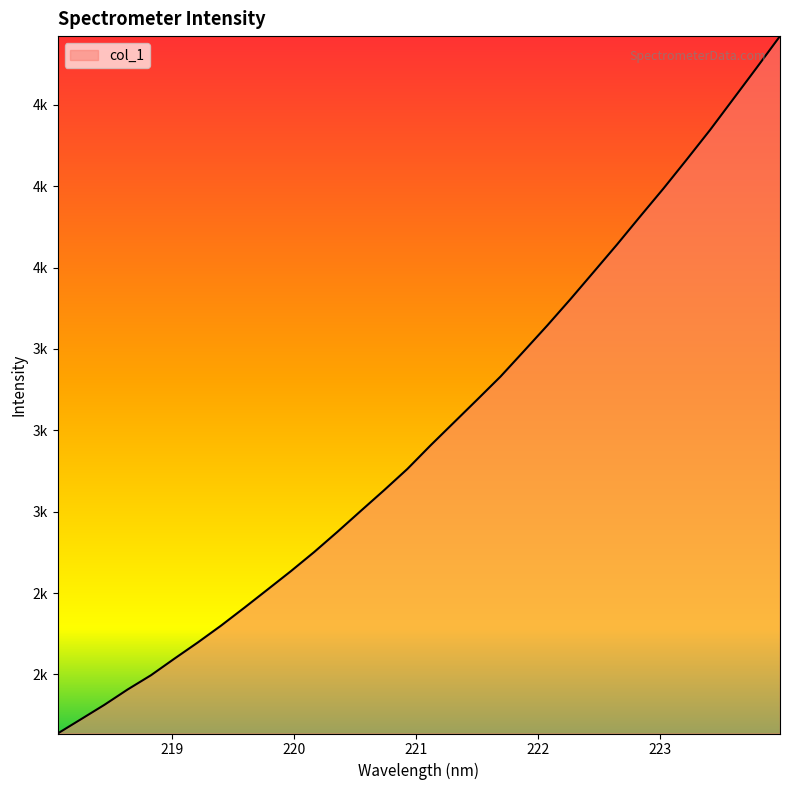

Does the chart display data point markers on the line(s)?

No